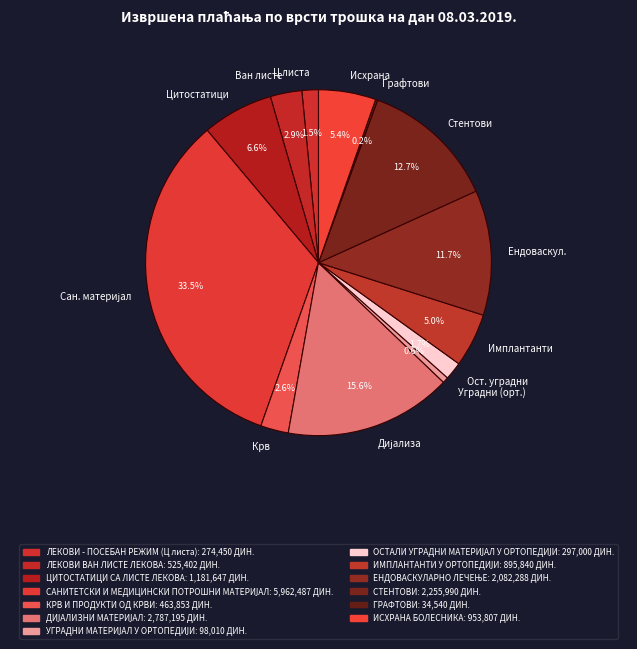

Does Имплантанти account for over 50% of the chart?

No